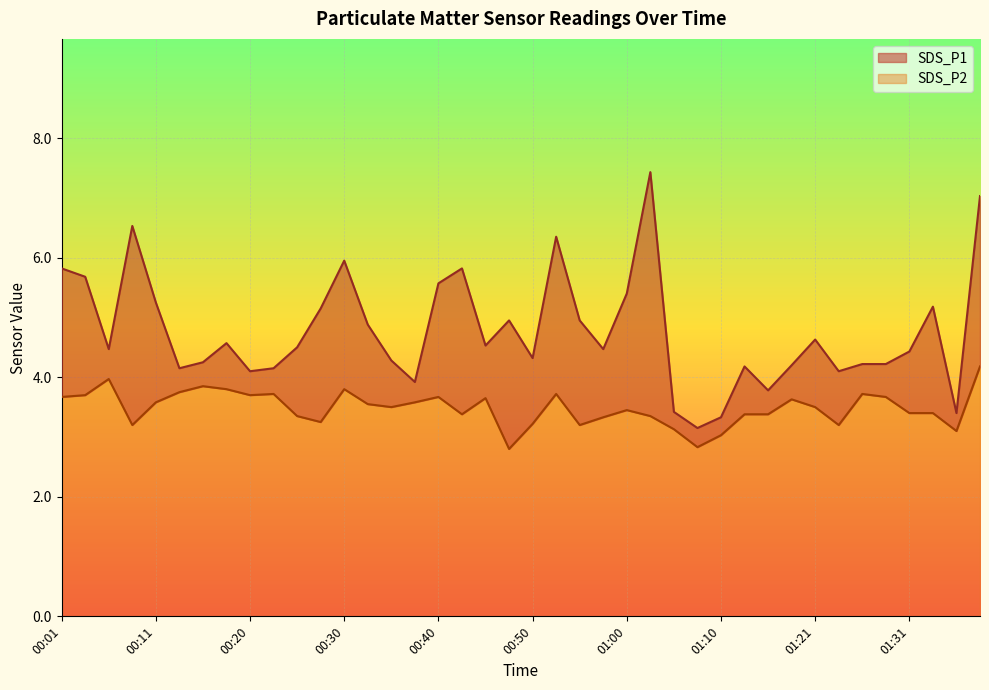

At which category does the chart reach its minimum across all series?

00:47